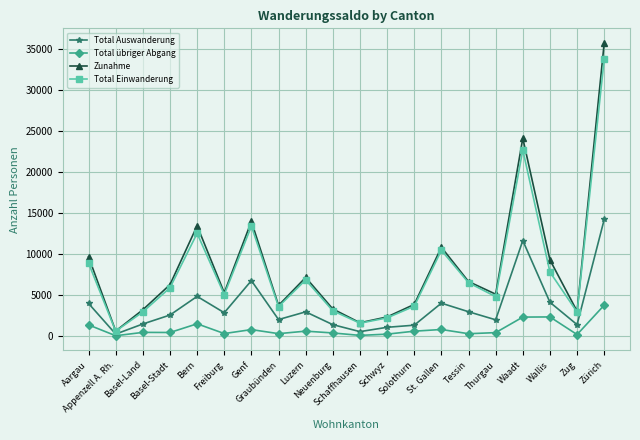

Is this an area chart (filled region under the line)?

No